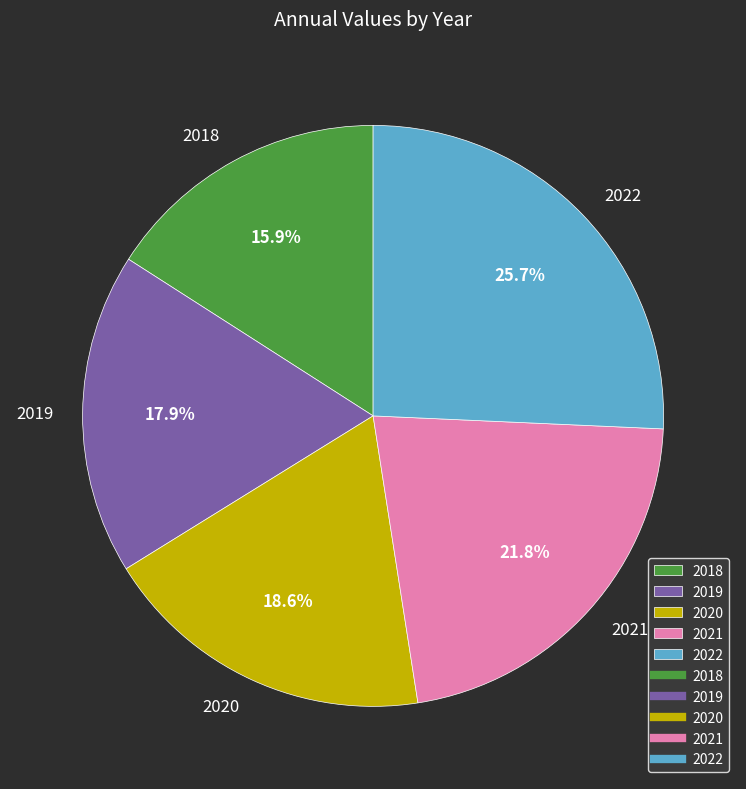

Is it true that 2019 is 9% of the pie?

False